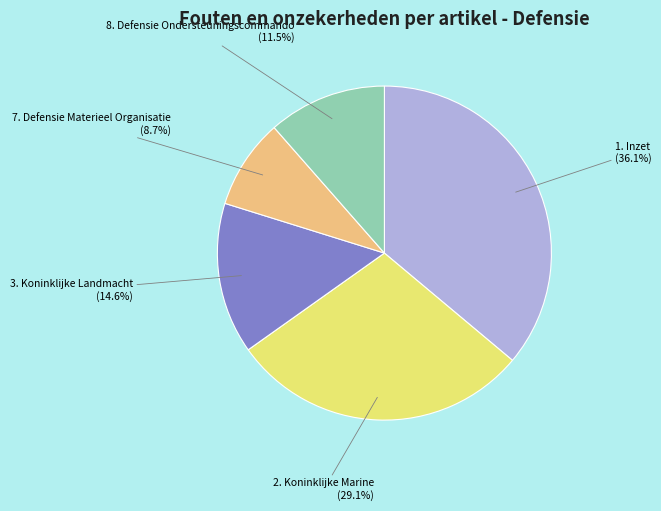

Which slice is the smallest?

7. Defensie Materieel Organisatie